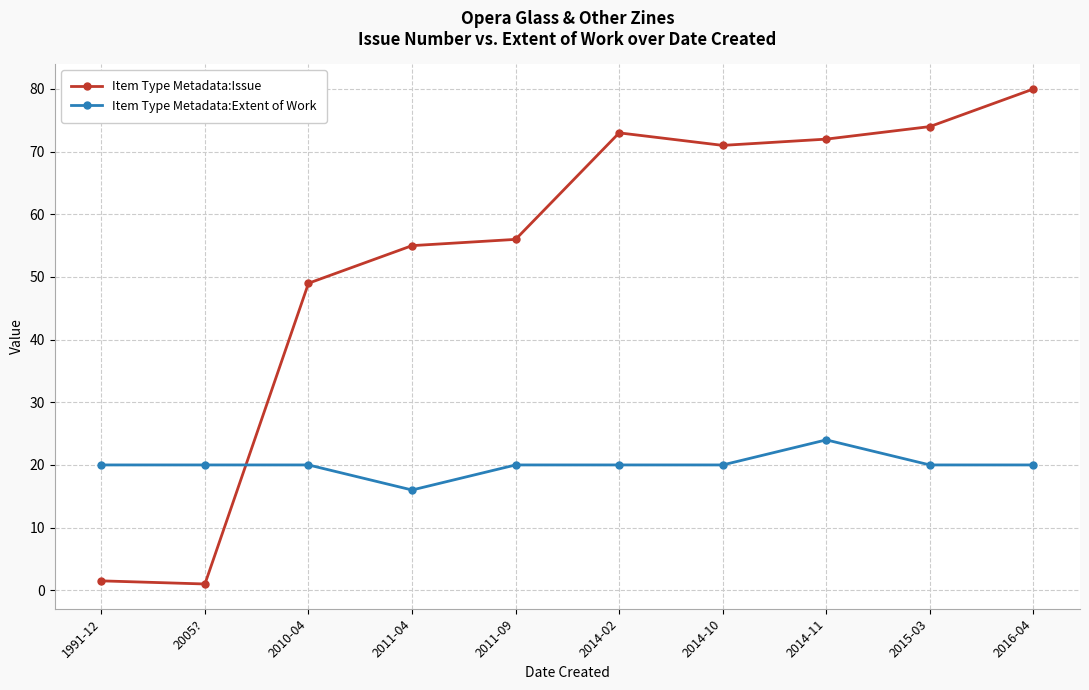

What position from the right is 1991-12?

10